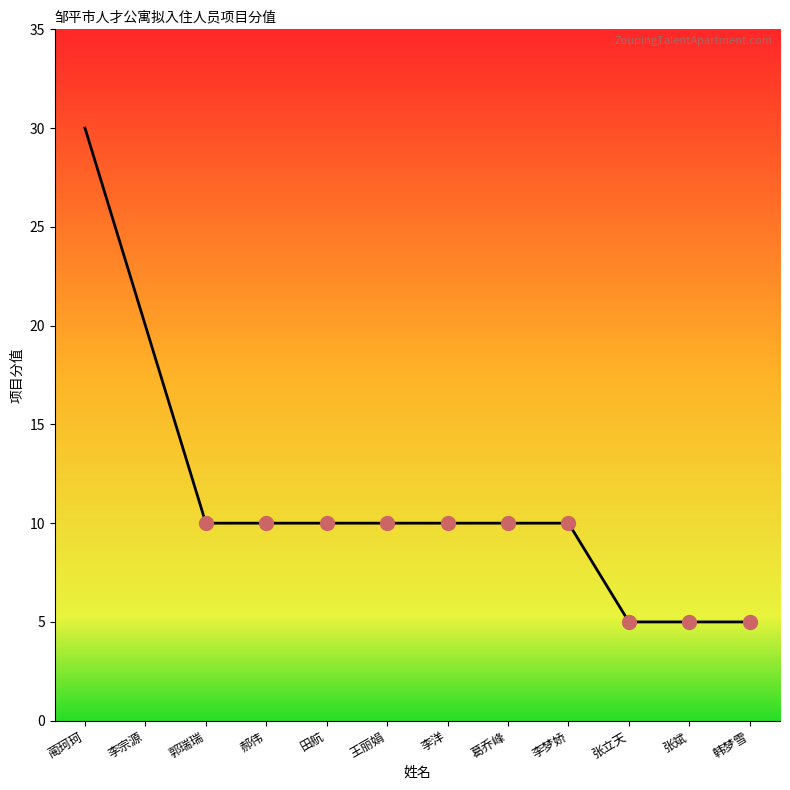

What is the difference between the second highest and minimum values?

15